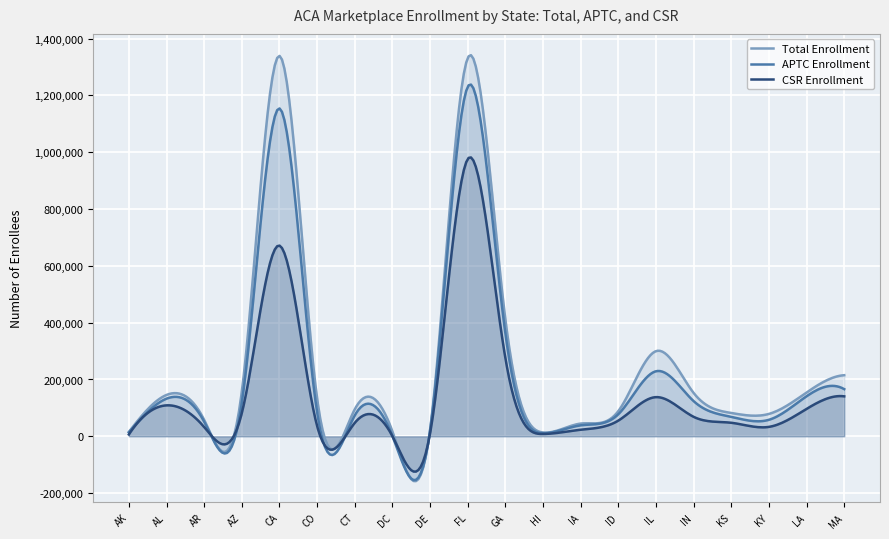

What is the total value across all series at KY?

169982